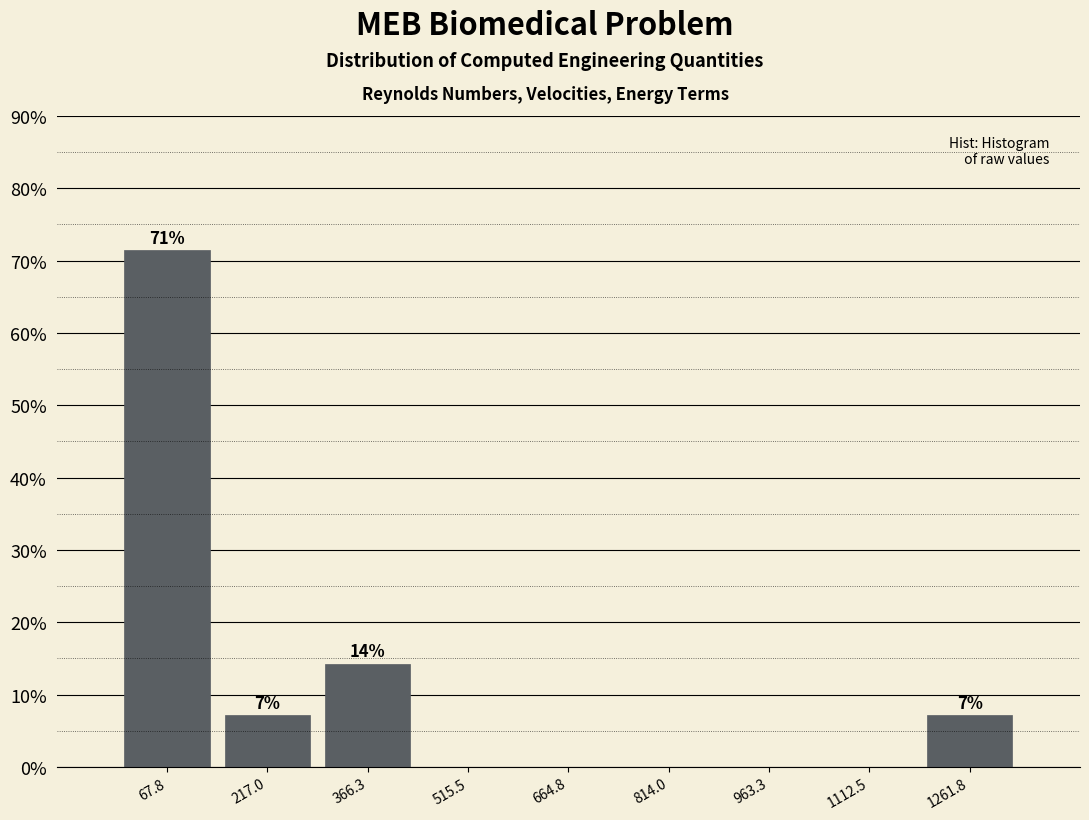

Over which range of the x-axis is the bar tallest?

0 to 140